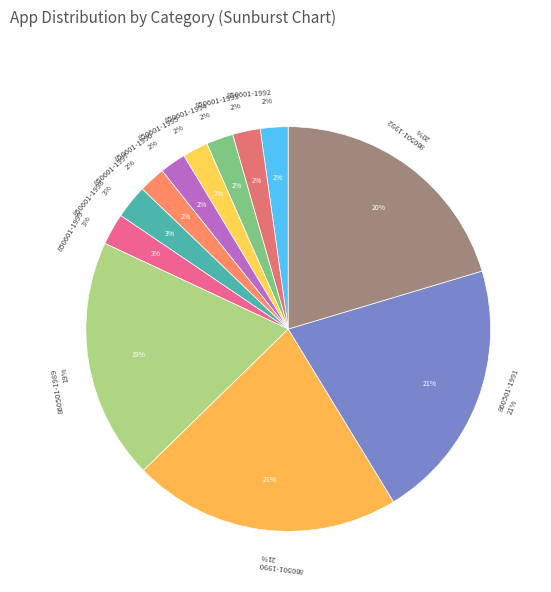

Is it true that 850601-1998 is 12% of the pie?

False